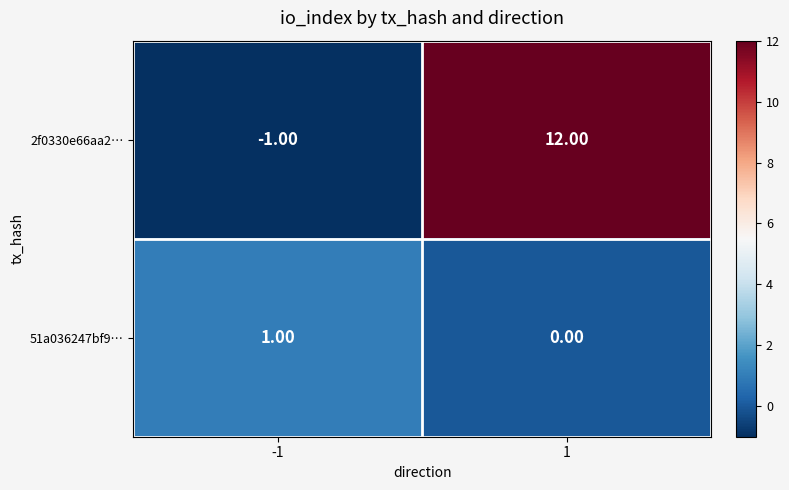

What is the difference between the 2f0330e66aa2… values at -1 and 1?

13